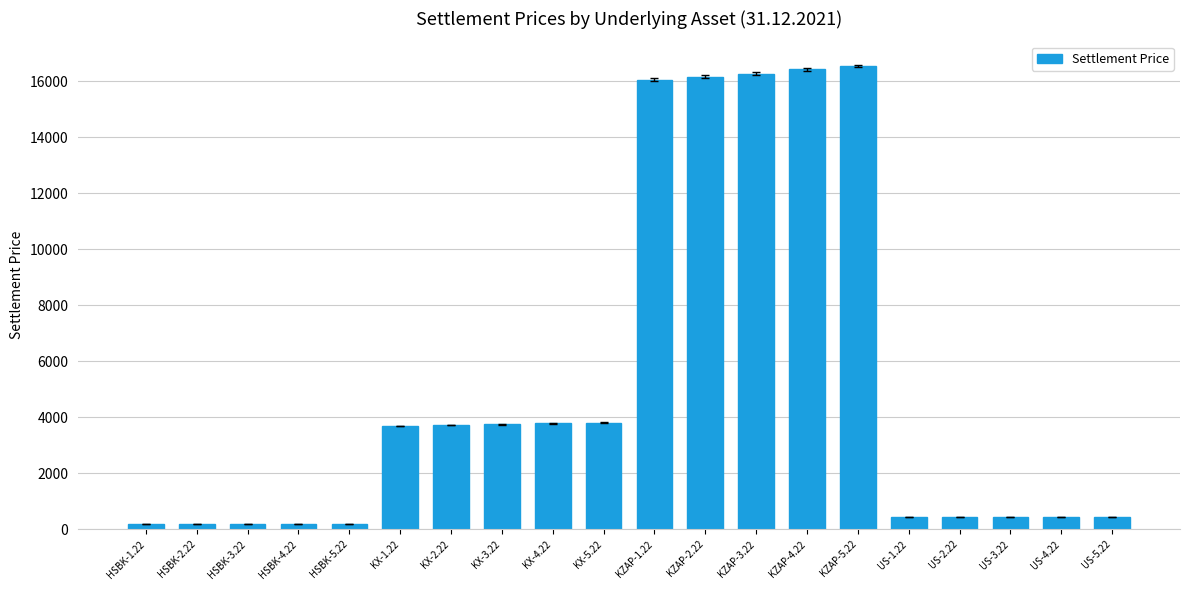

What is the sum of all values?

103361.1